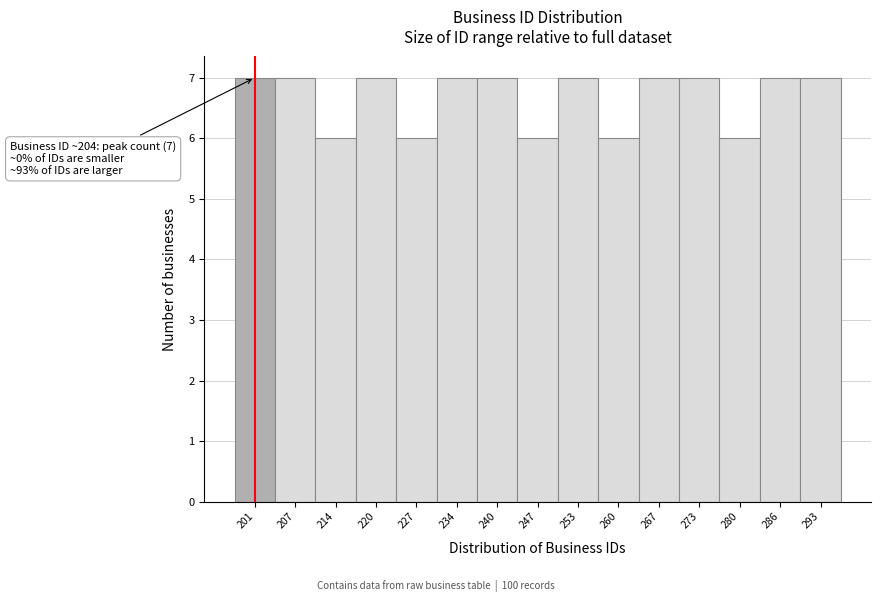

Reading right to left, what are all the values shown in this chart?

293=7	286=7	280=6	273=7	267=7	260=6	253=7	247=6	240=7	234=7	227=6	220=7	214=6	207=7	201=7